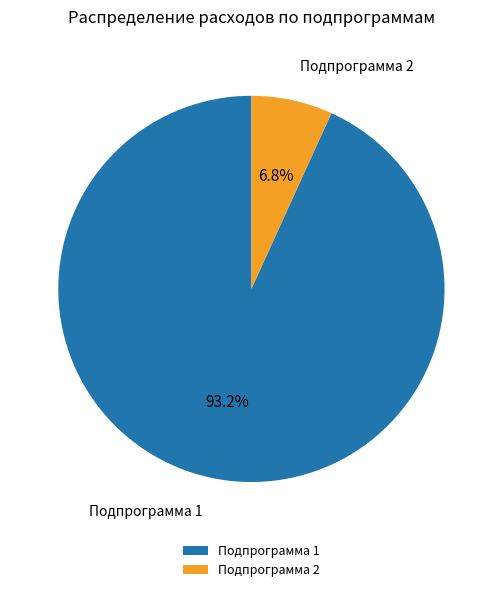

Approximately how many times larger is the value at Подпрограмма 1 compared to Подпрограмма 2?

13.7